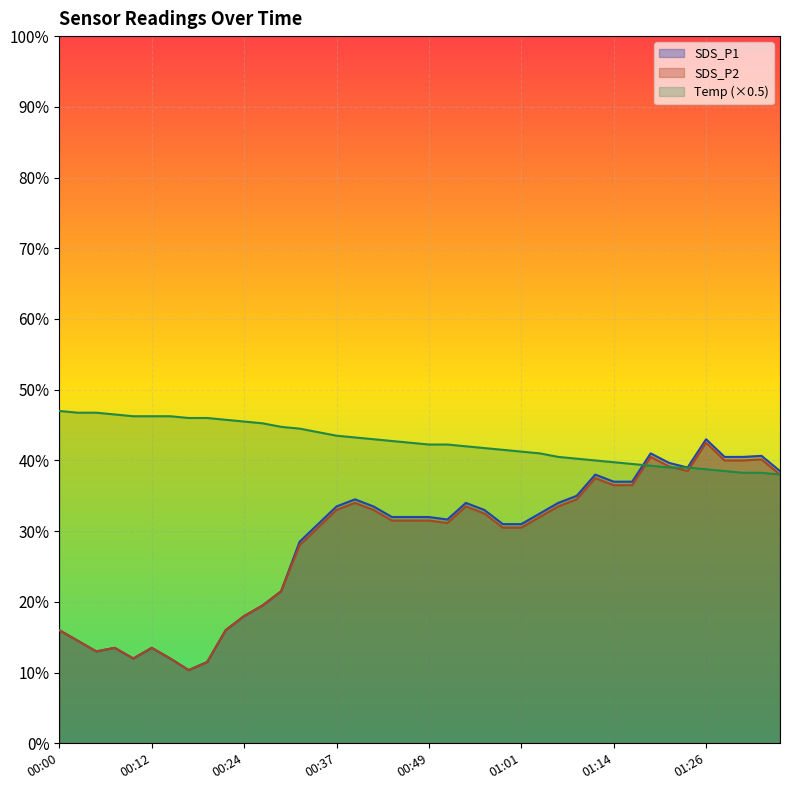

The value of SDS_P1 at 00:07 is 4.1. True or false?

False